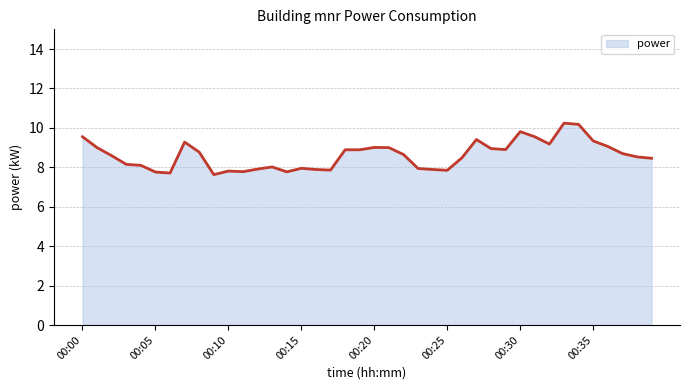

What is the difference between the maximum and minimum values?

2.6